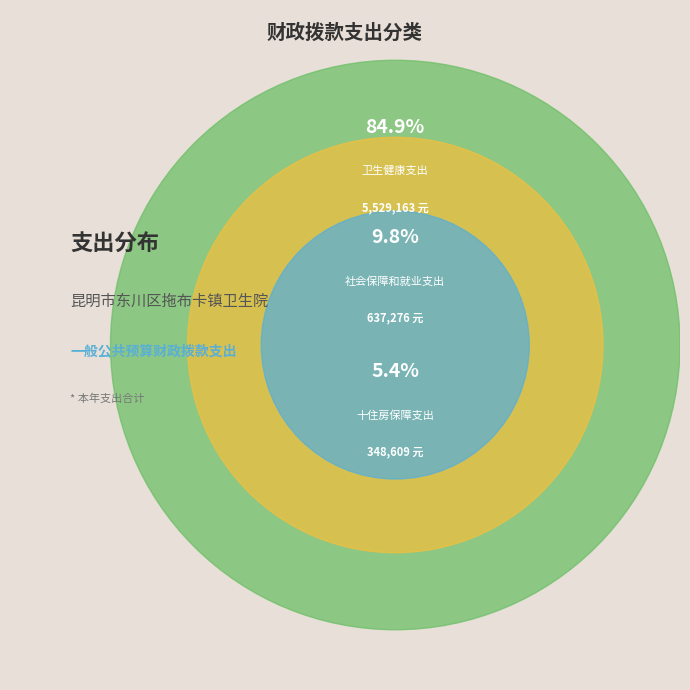

True or false: 九、卫生健康支出 accounts for 93% of the total.

False